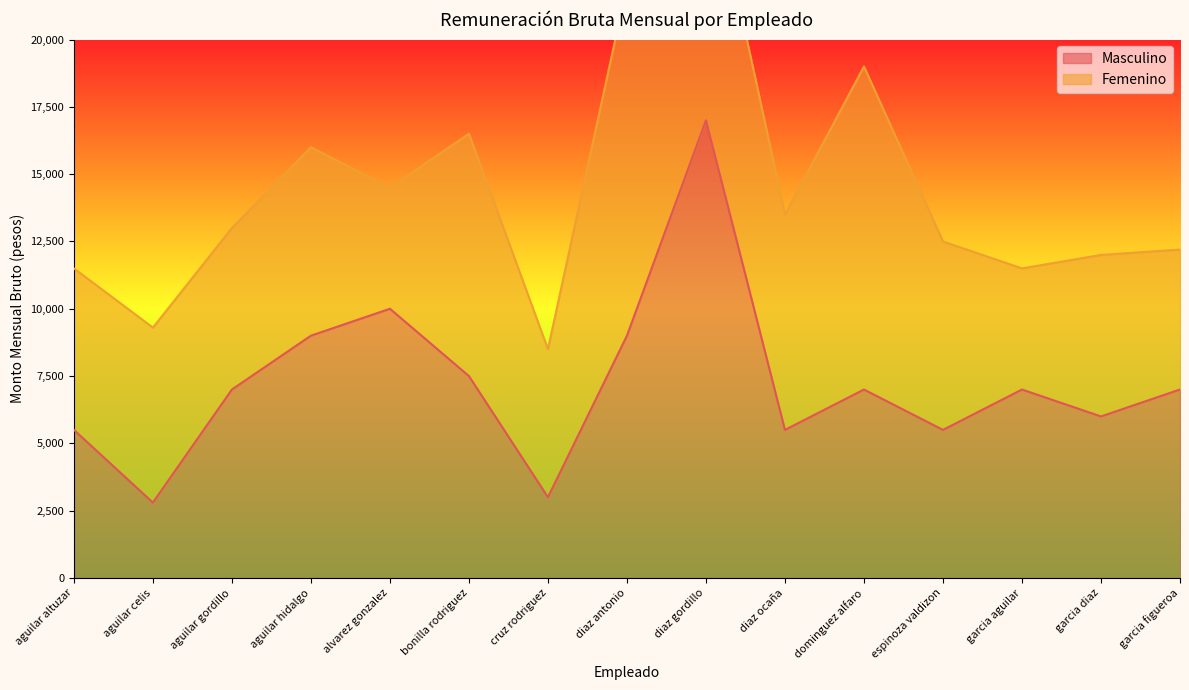

What is the label of the 12th point from the left?

espinoza valdizon